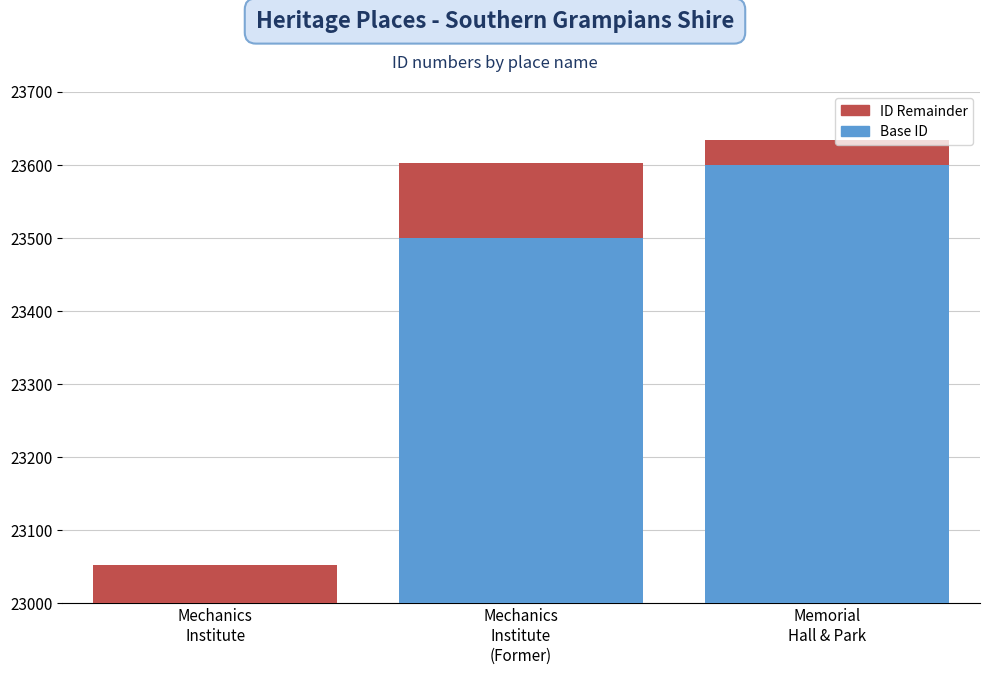

What position from the right is Memorial
Hall & Park?

1